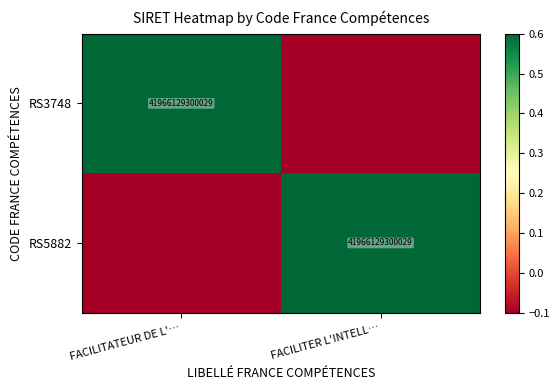

Is it true that RS5882 equals 74872181324973.6 at FACILITER L'INTELL…?

False